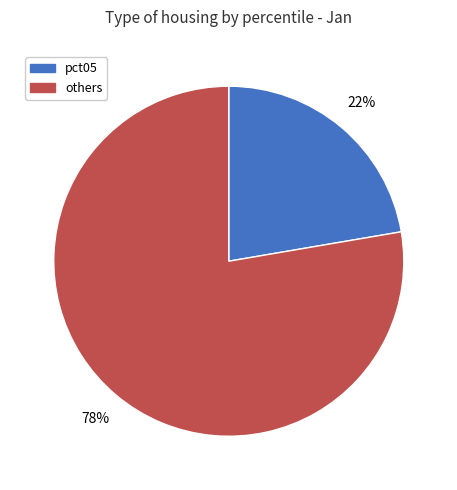

Do pct05 and others together represent more than half of the pie?

Yes